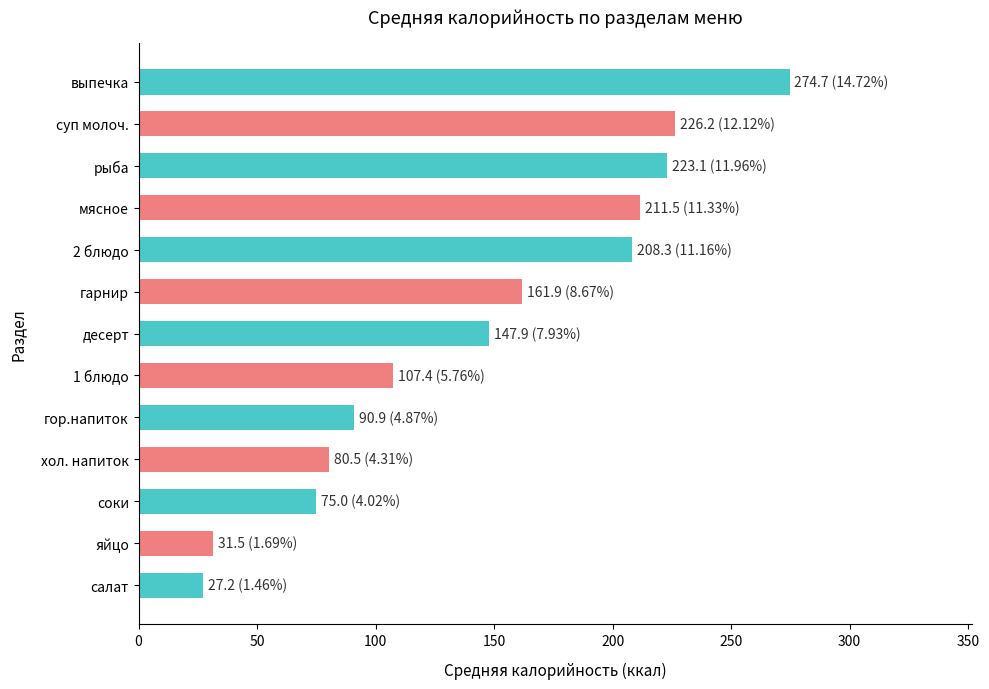

What is the change in value from соки to гор.напиток?

+15.9